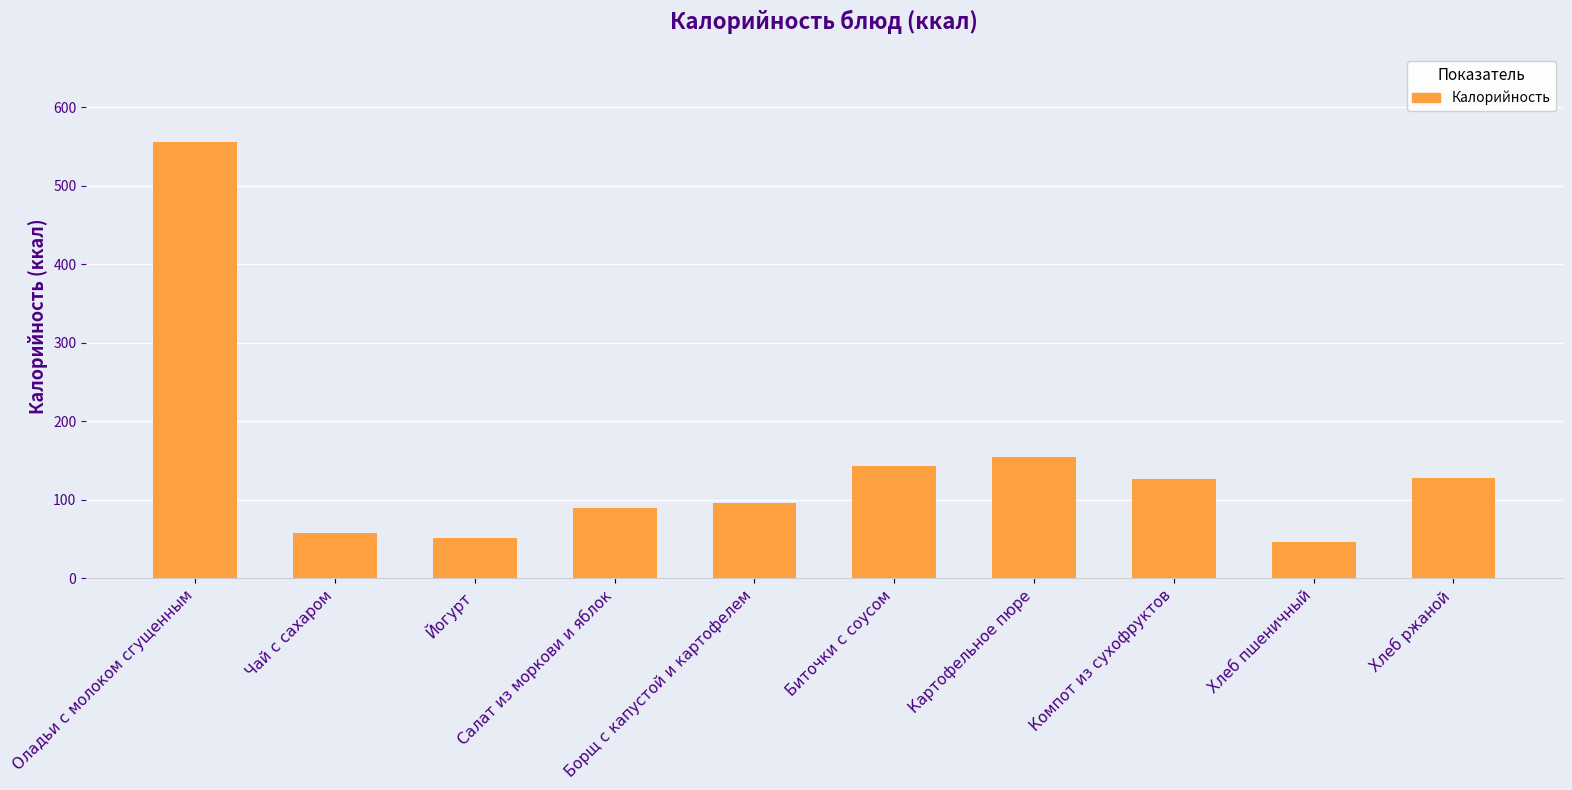

What is the ratio of the value at Йогурт to the value at Борщ с капустой и картофелем?

0.5